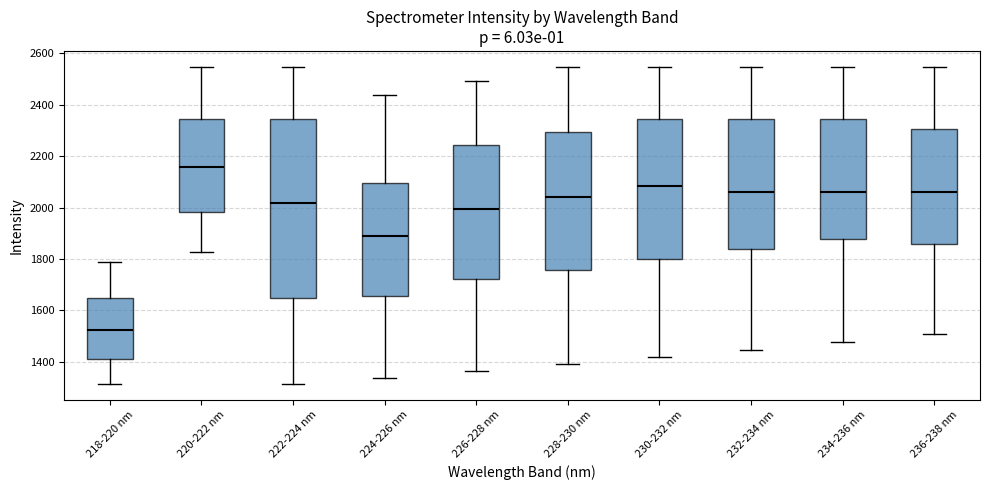

Which box has the highest median line?

220-222 nm